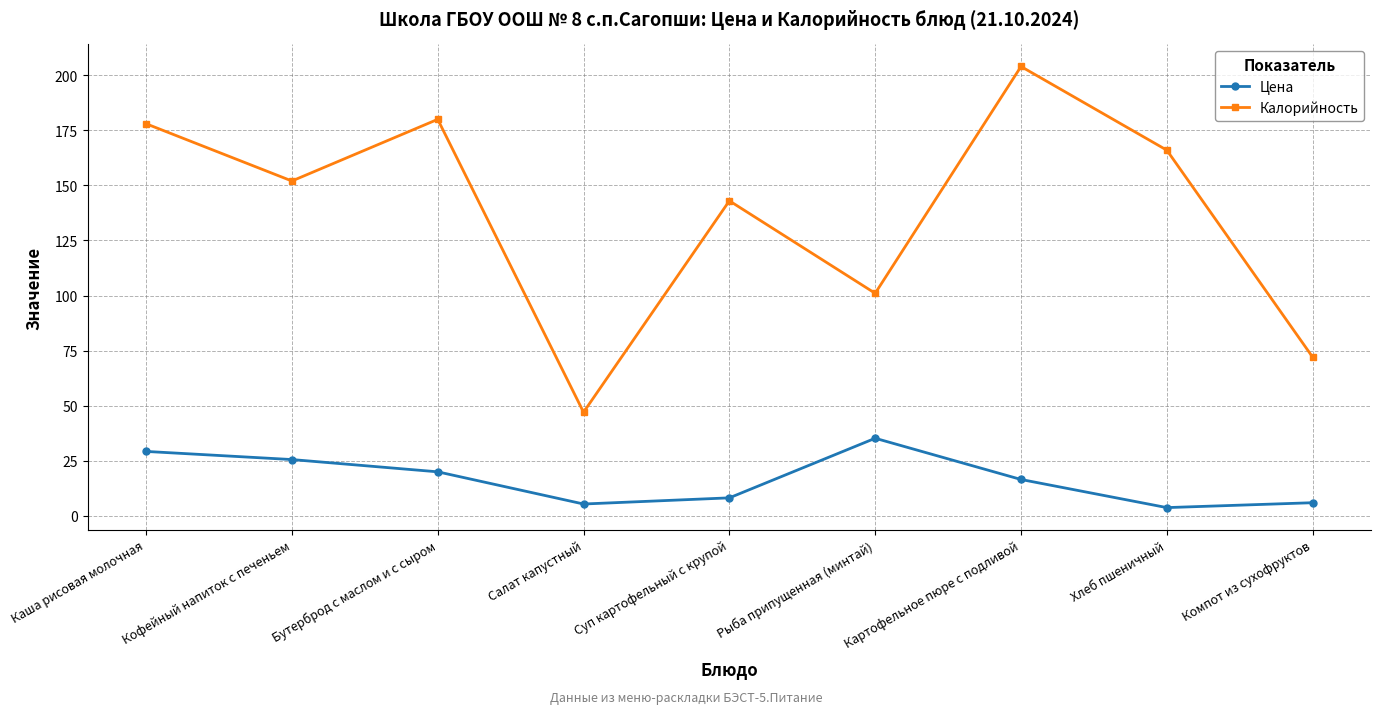

What is the difference between the maximum and second lowest values in the Цена series?

29.9